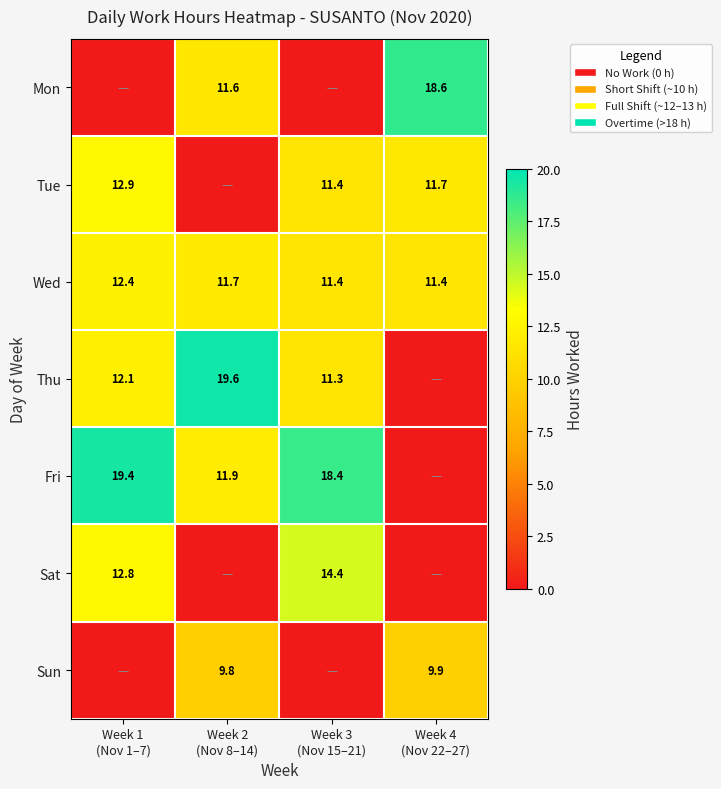

What is the greatest value displayed?

19.6